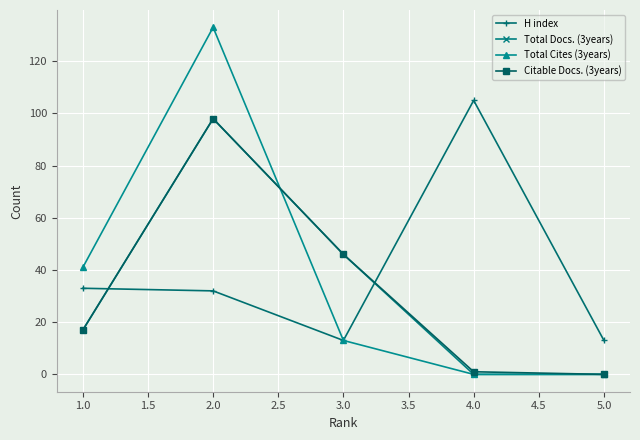

What is the value of the H index point at the 4th from the left?

105